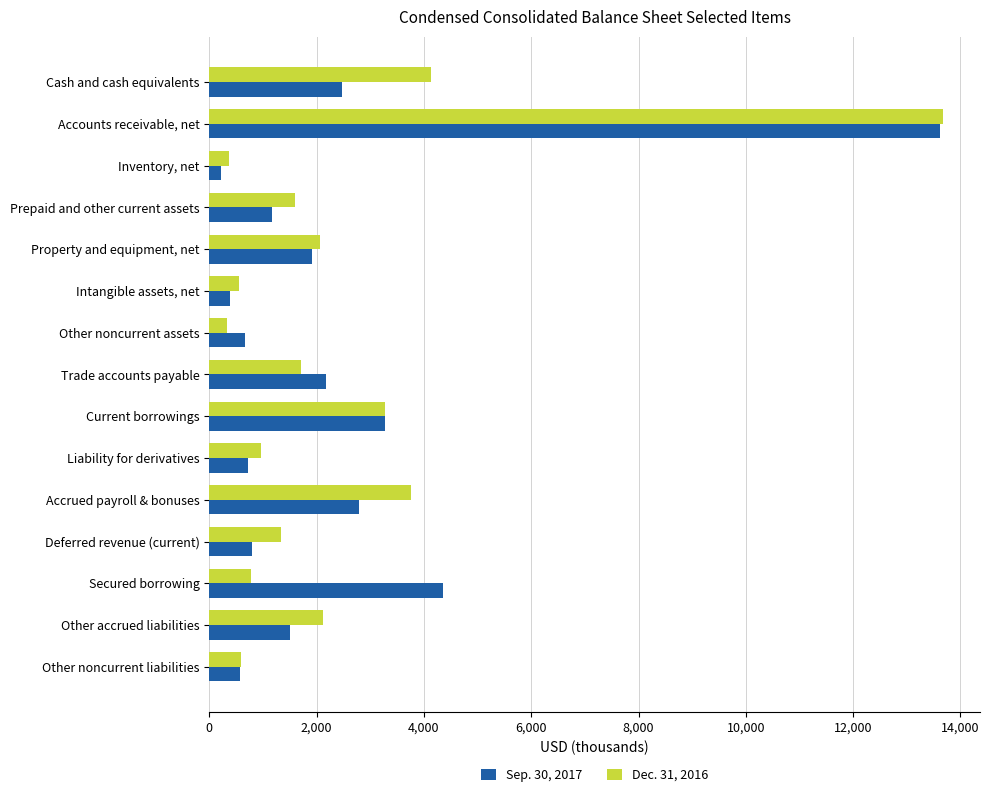

Is it true that Dec. 31, 2016 equals 588 at Other noncurrent liabilities?

True